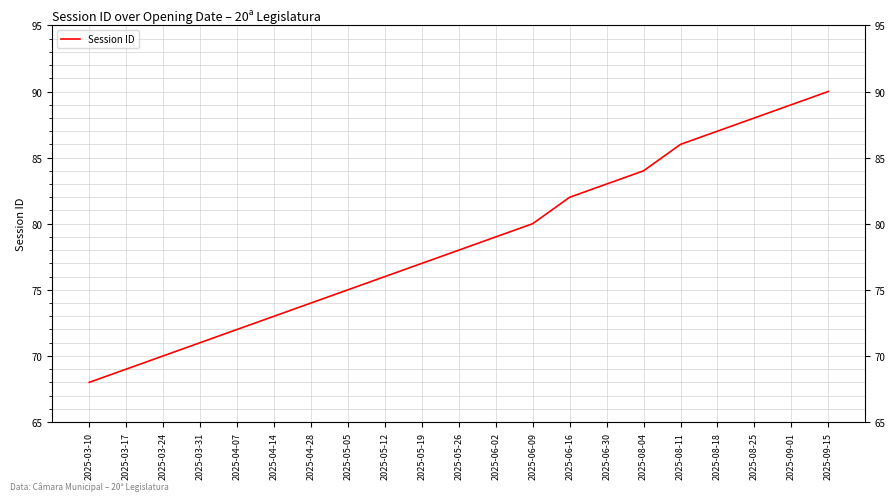

Which category has the highest value across all series?

2025-09-15